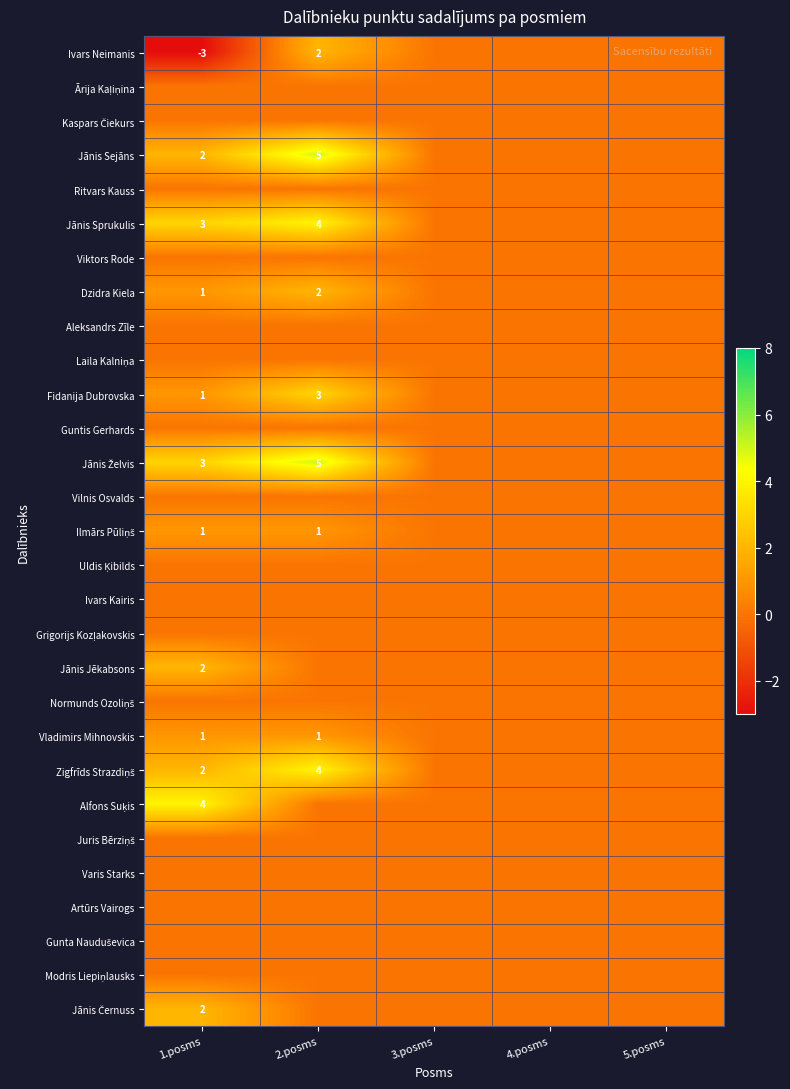

How many Jānis Jēkabsons values are between 0 and 1?

4